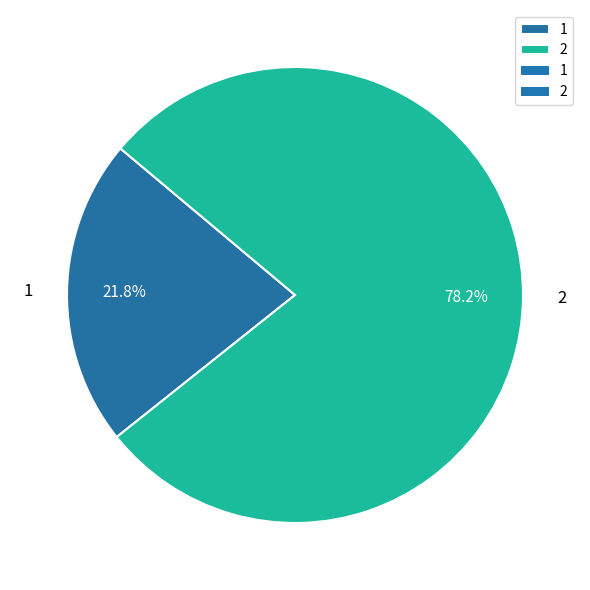

What is the total percentage of 1 and 2?

100.0%